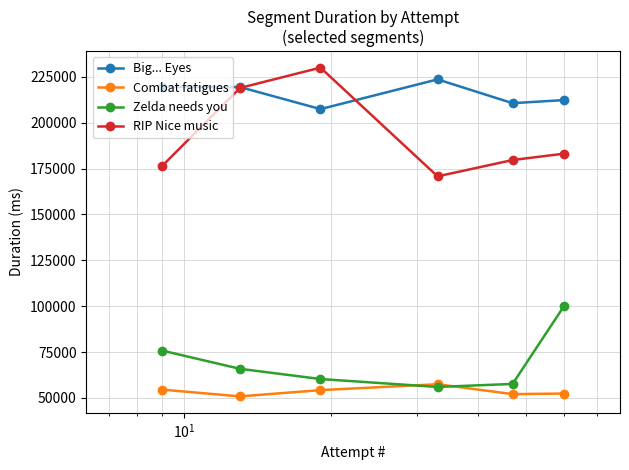

What is the highest value of the Big... Eyes series?

223565